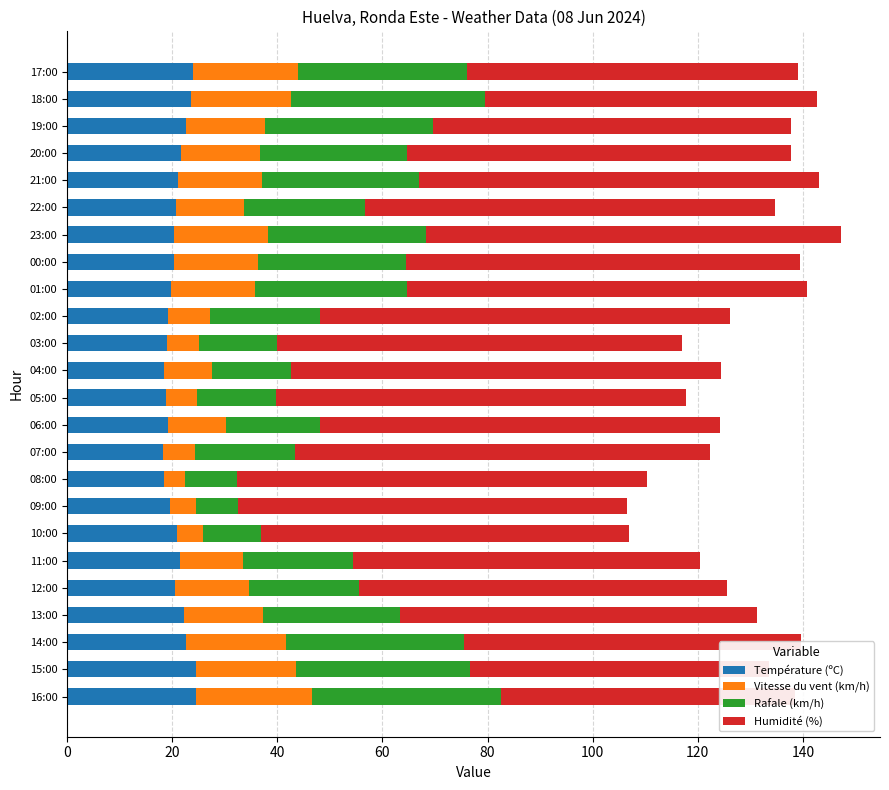

What are all the series names shown in the legend?

Température (ºC), Vitesse du vent (km/h), Rafale (km/h), Humidité (%)